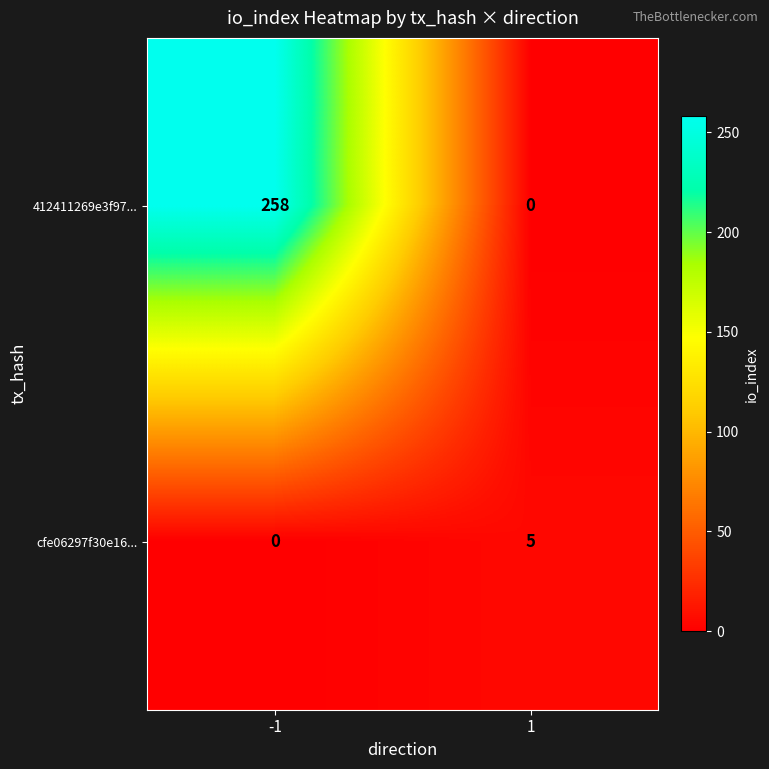

Reading left to right, what are all the values shown in this chart?

412411269e3f97...: -1=258	1=0
cfe06297f30e16...: -1=0	1=5